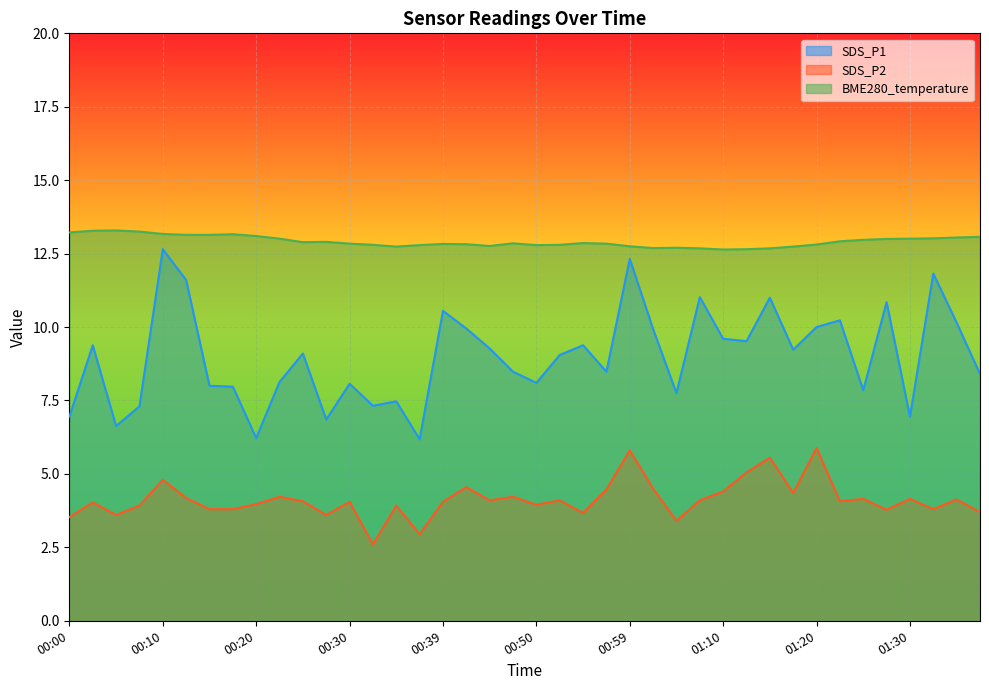

Rank the categories by SDS_P2 value from highest to lowest.

01:20, 00:59, 01:15, 01:12, 00:10, 00:42, 01:02, 00:57, 01:10, 01:17, 00:22, 00:47, 00:13, 01:25, 01:30, 01:35, 00:44, 00:52, 01:07, 00:25, 01:22, 00:30, 00:39, 00:03, 00:20, 00:50, 00:08, 00:35, 00:15, 00:18, 01:33, 01:28, 01:38, 00:55, 00:05, 00:27, 00:00, 01:04, 00:37, 00:32